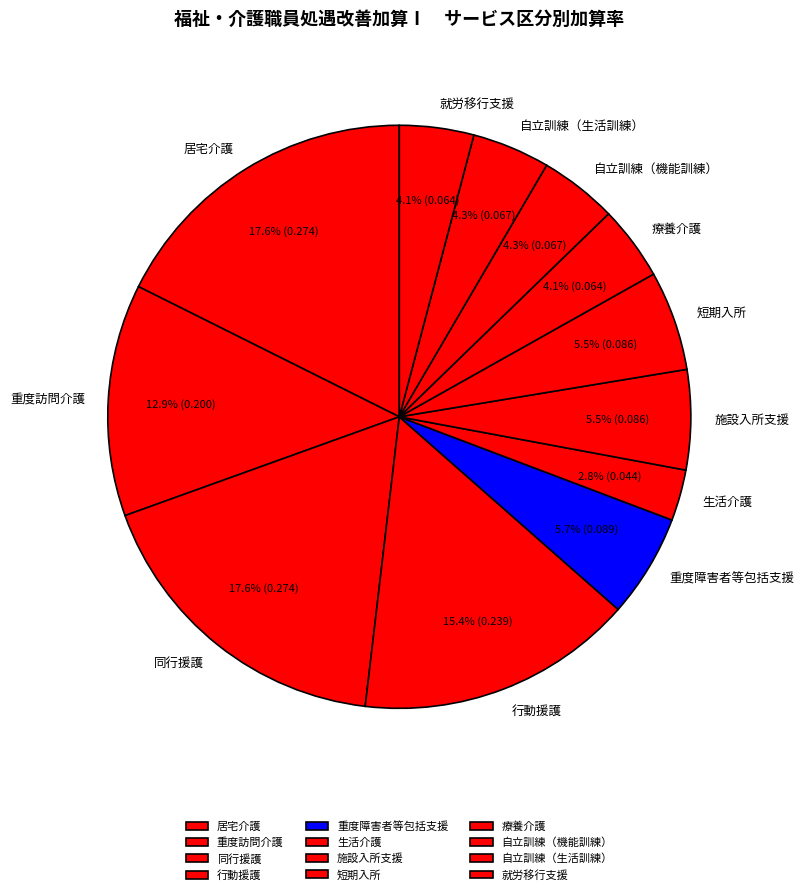

Is there any slice that represents more than half of the pie?

No